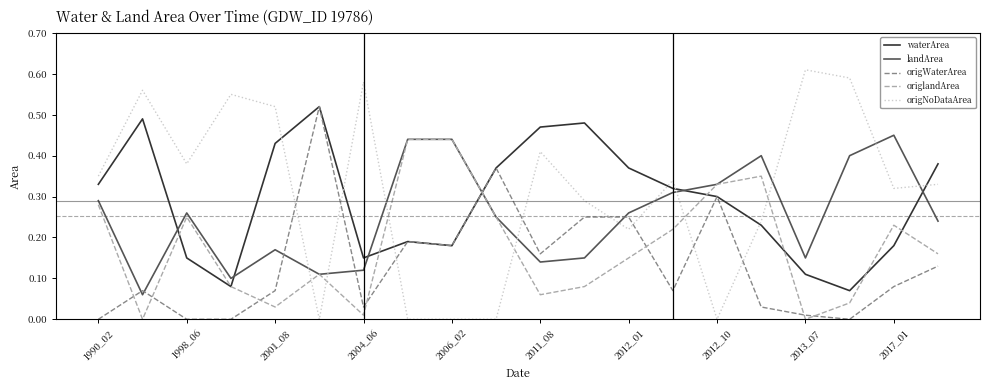

True or false: landArea and waterArea intersect in this chart.

True